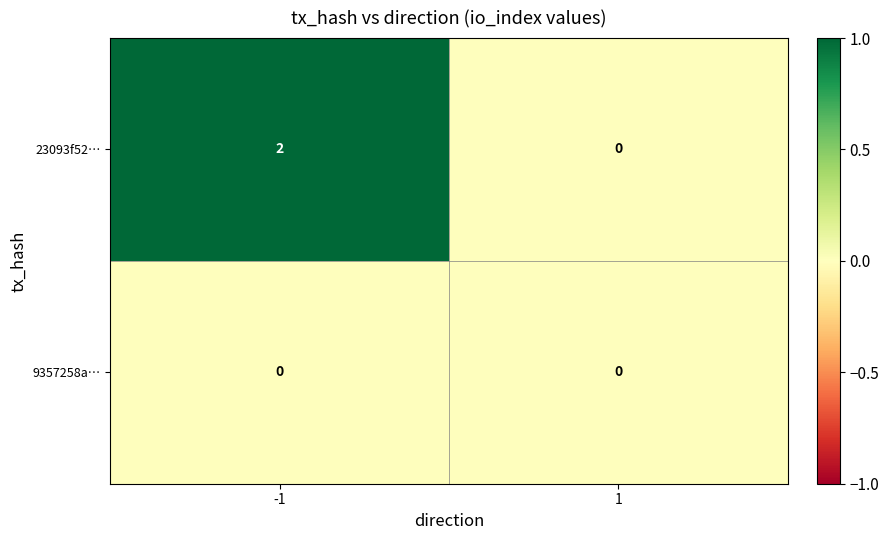

Reading left to right, what are all the values shown in this chart?

23093f52…: -1=2	1=0
9357258a…: -1=0	1=0